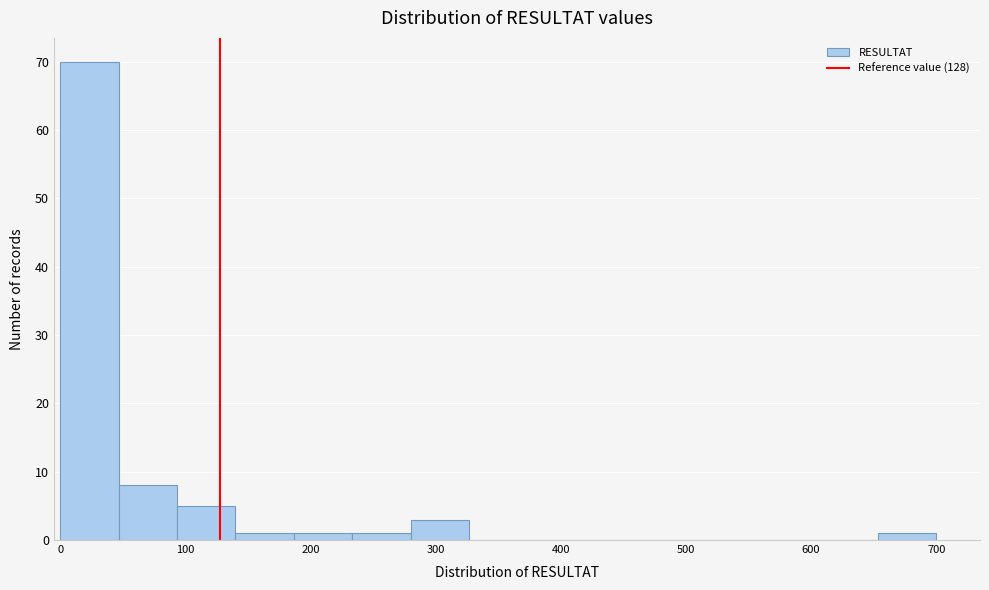

Reading left to right, list every bar in this chart as the range it spans on the x-axis followed by its height. Neither the bar edges nor the heights are printed on the chart, so give them approximately, as read against the axes.

0 to 50: 70
50 to 90: 8
90 to 140: 5
140 to 190: 1
190 to 230: 1
230 to 280: 1
280 to 330: 3
330 to 370: 0
370 to 420: 0
420 to 470: 0
470 to 510: 0
510 to 560: 0
560 to 610: 0
610 to 650: 0
650 to 700: 1